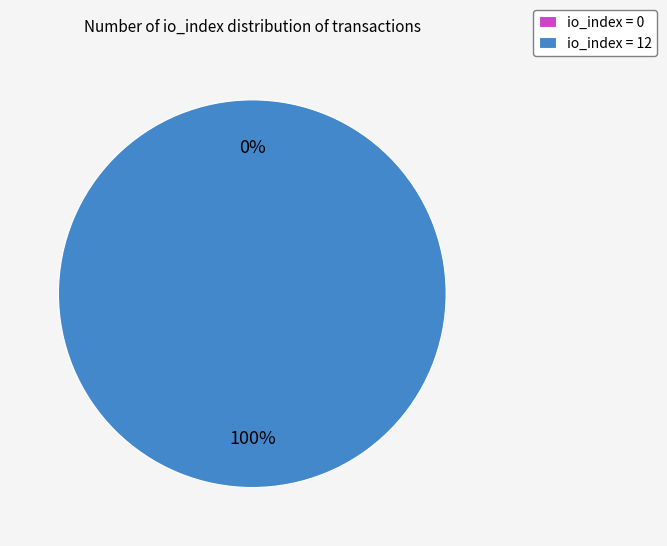

How many slices are in this pie chart?

2